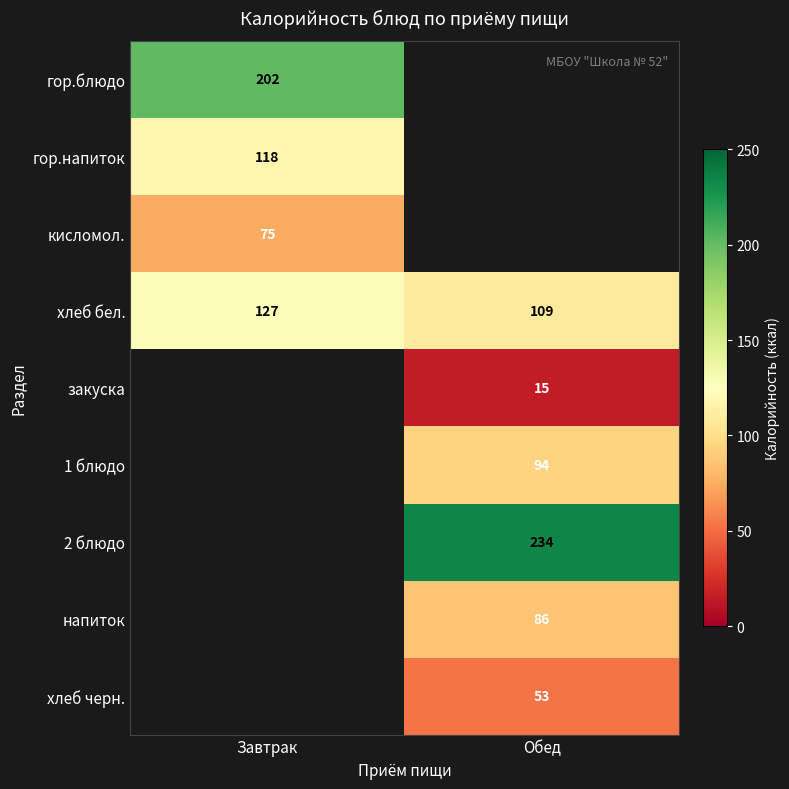

What is the greatest value displayed?

234.0